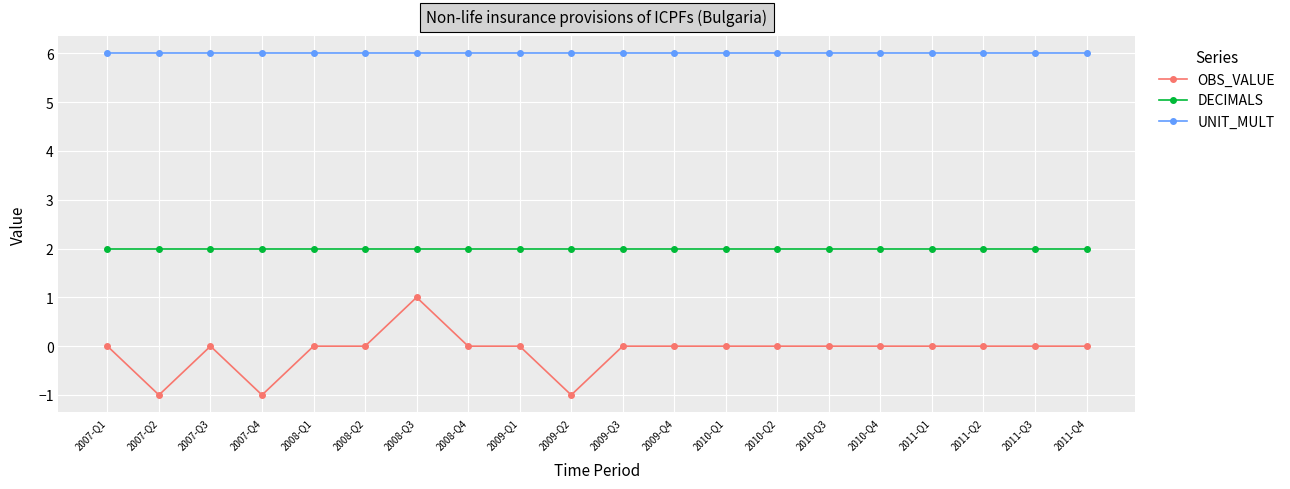

The OBS_VALUE series shows 1 at 2010-Q4. True or false?

False